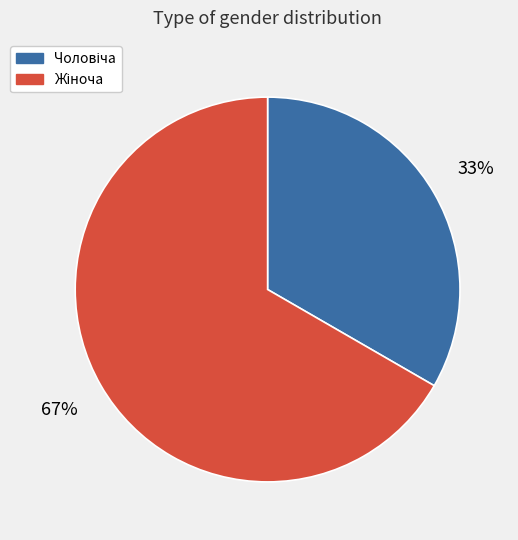

Is there a majority slice in this chart?

Yes